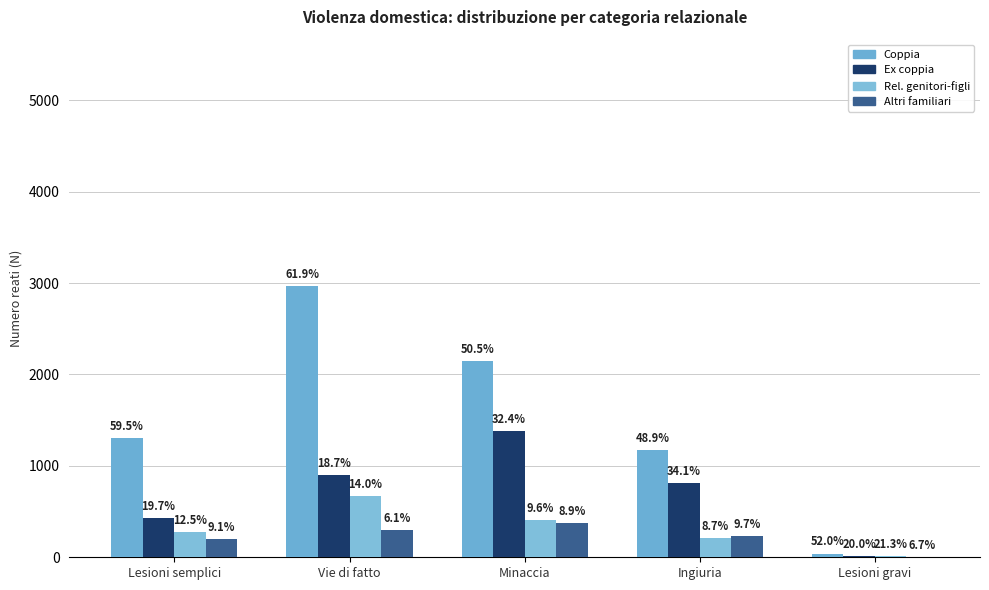

How many groups of bars are there?

5